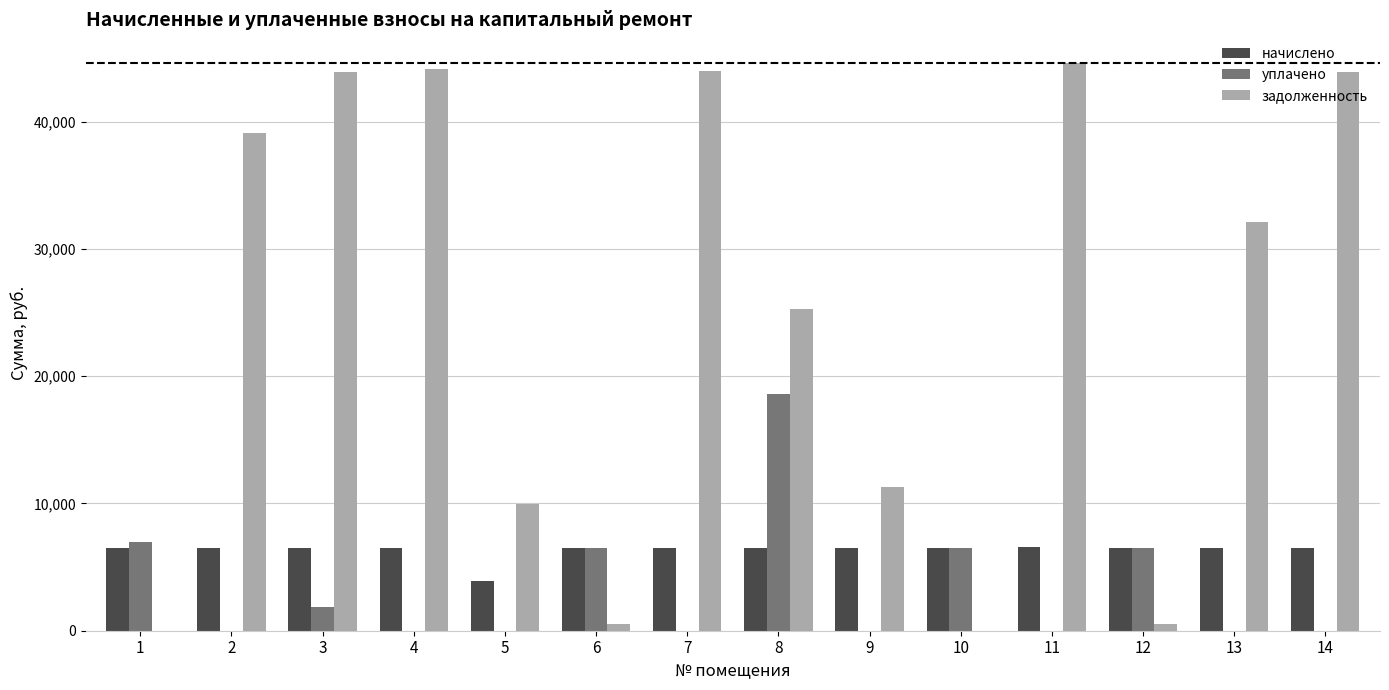

How many data points does each series have?

14